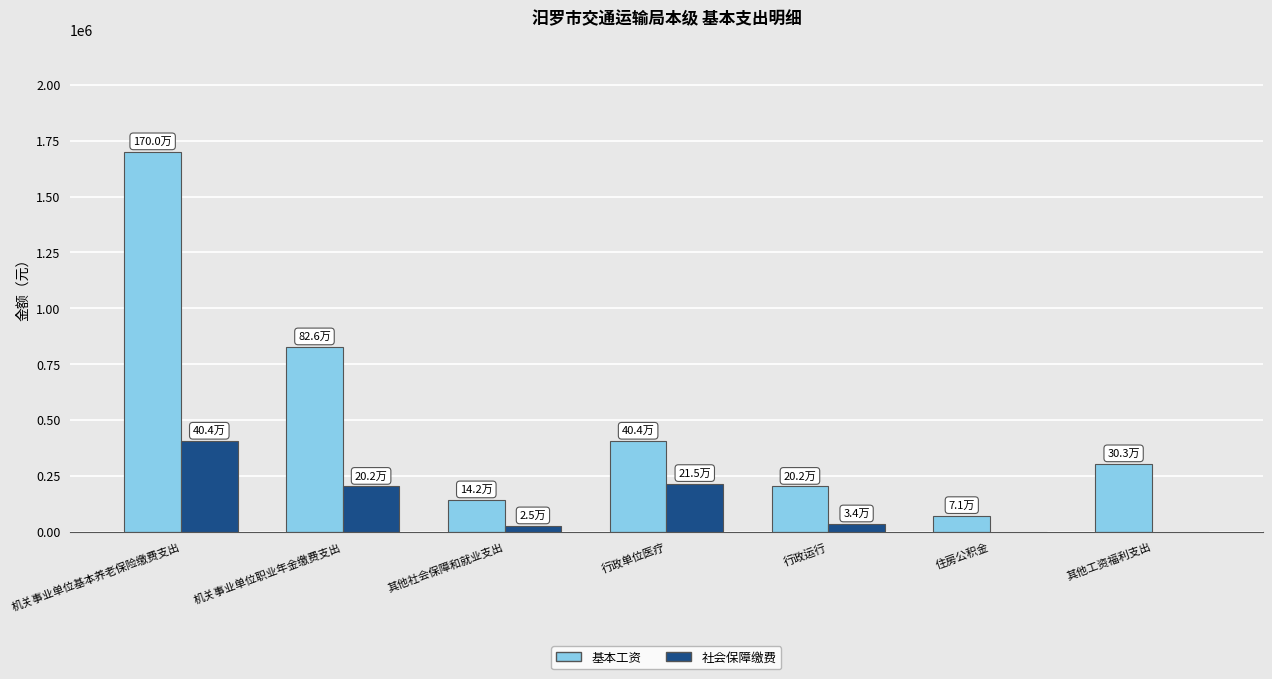

At which label does 社会保障缴费 reach its peak?

机关事业单位基本养老保险缴费支出